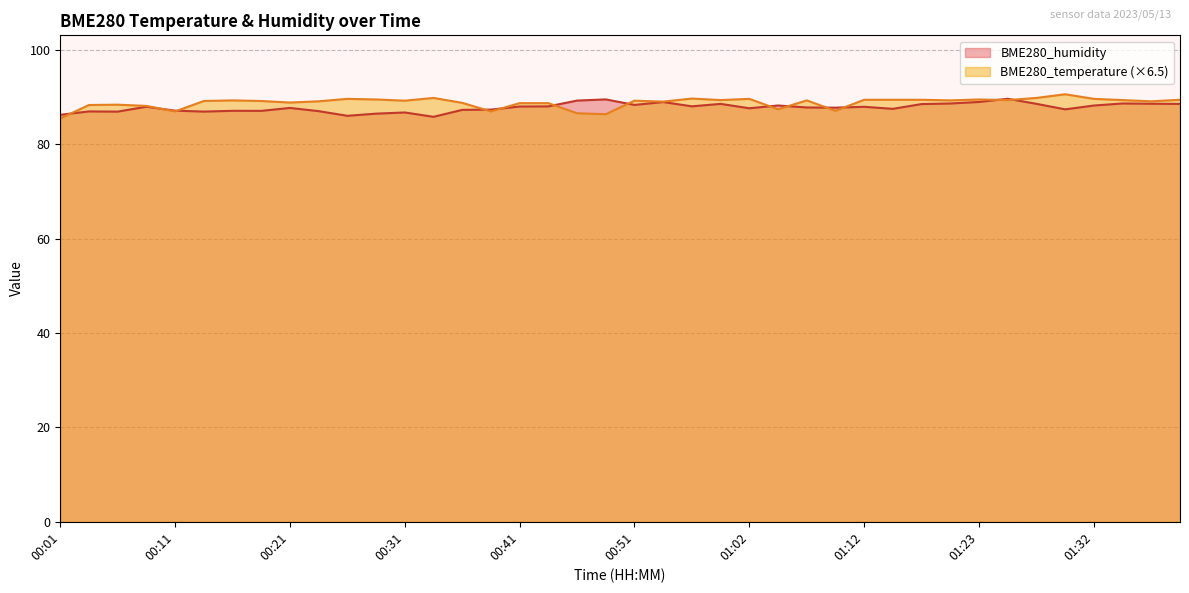

How many distinct data groups are displayed?

2